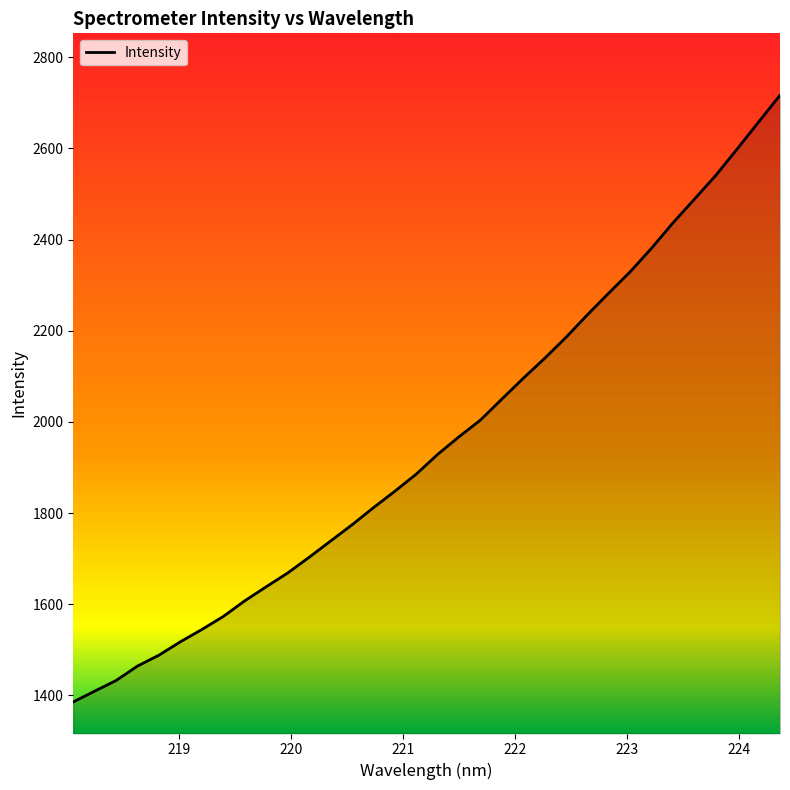

What is the difference between the maximum and minimum values?

1331.3